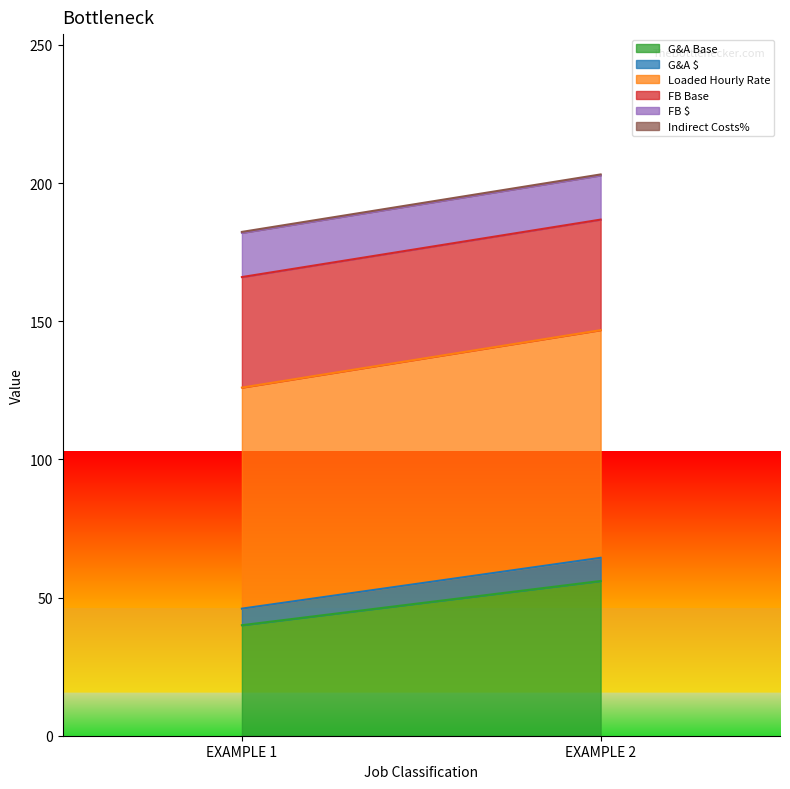

What is the value of the Indirect Costs% point at the 1st from the left?

0.3